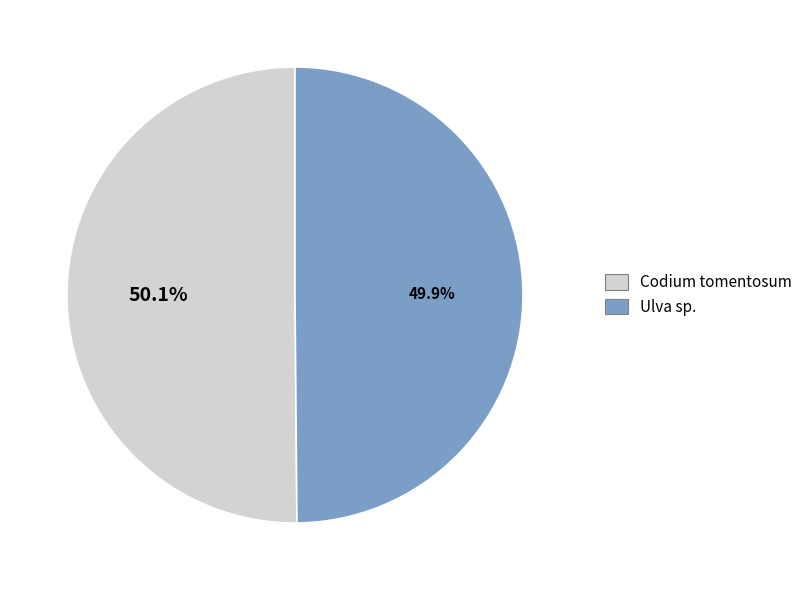

To the nearest percent, what is the combined percentage of Ulva sp. and Codium tomentosum?

100%